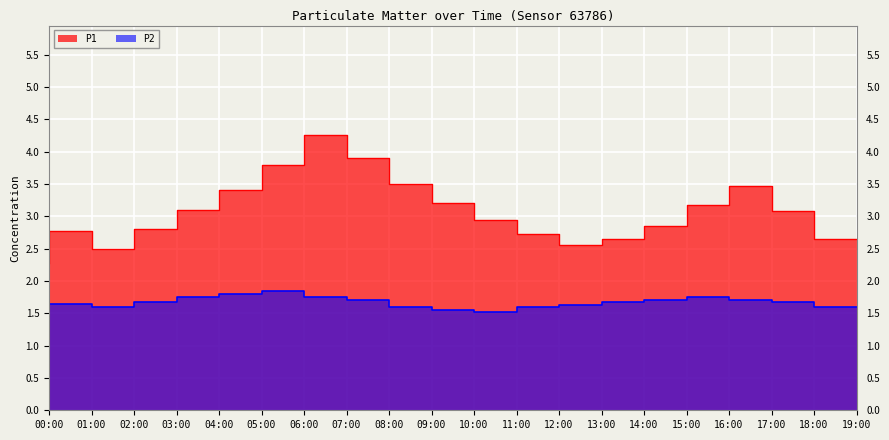

True or false: P1 has more than 0 interior local peaks.

True